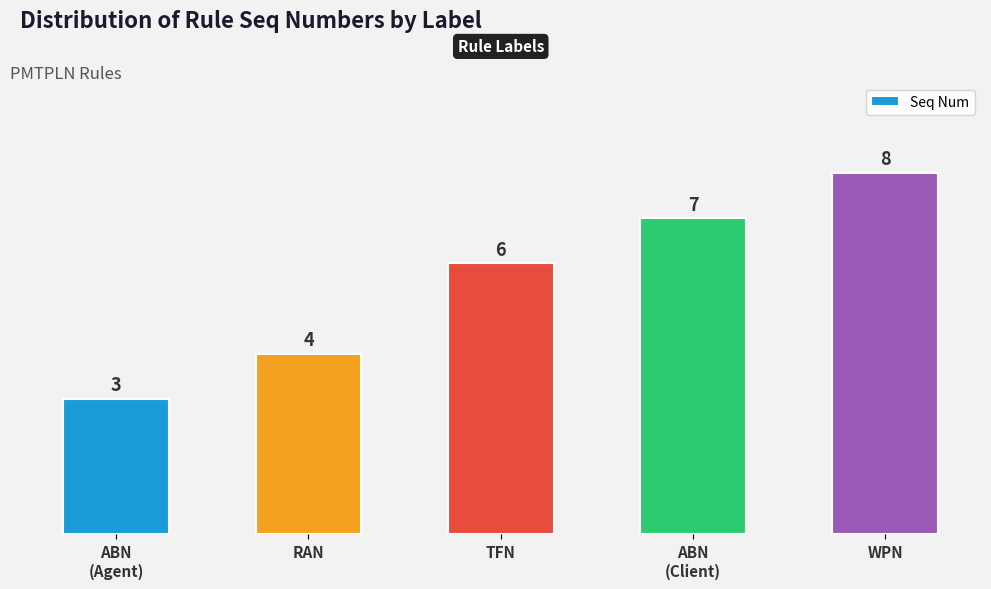

Does the chart contain any negative values?

No